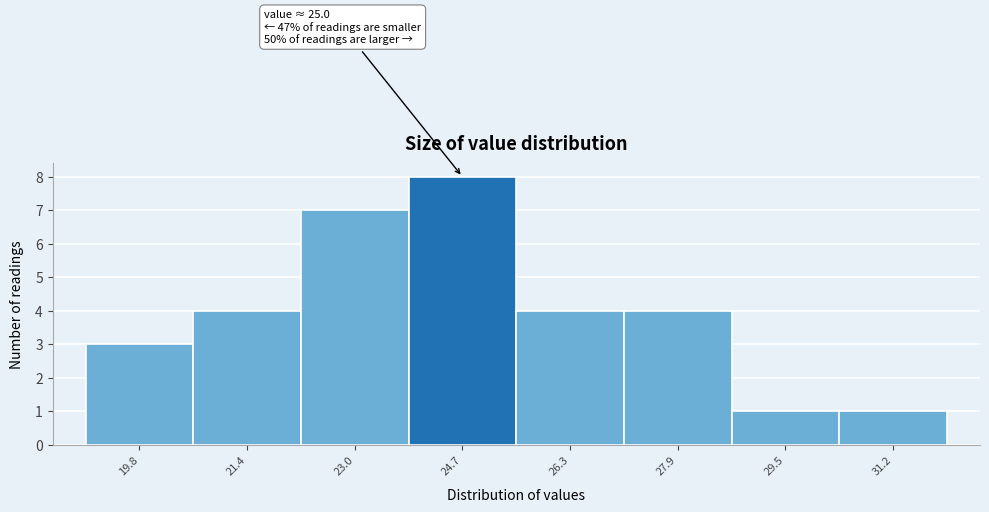

Reading right to left, list all the values displayed in this chart.

31.2=1	29.5=1	27.9=4	26.3=4	24.7=8	23.0=7	21.4=4	19.8=3